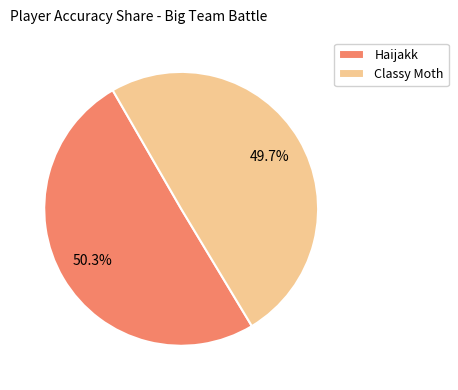

Which has a higher value, Classy Moth or Haijakk?

Haijakk